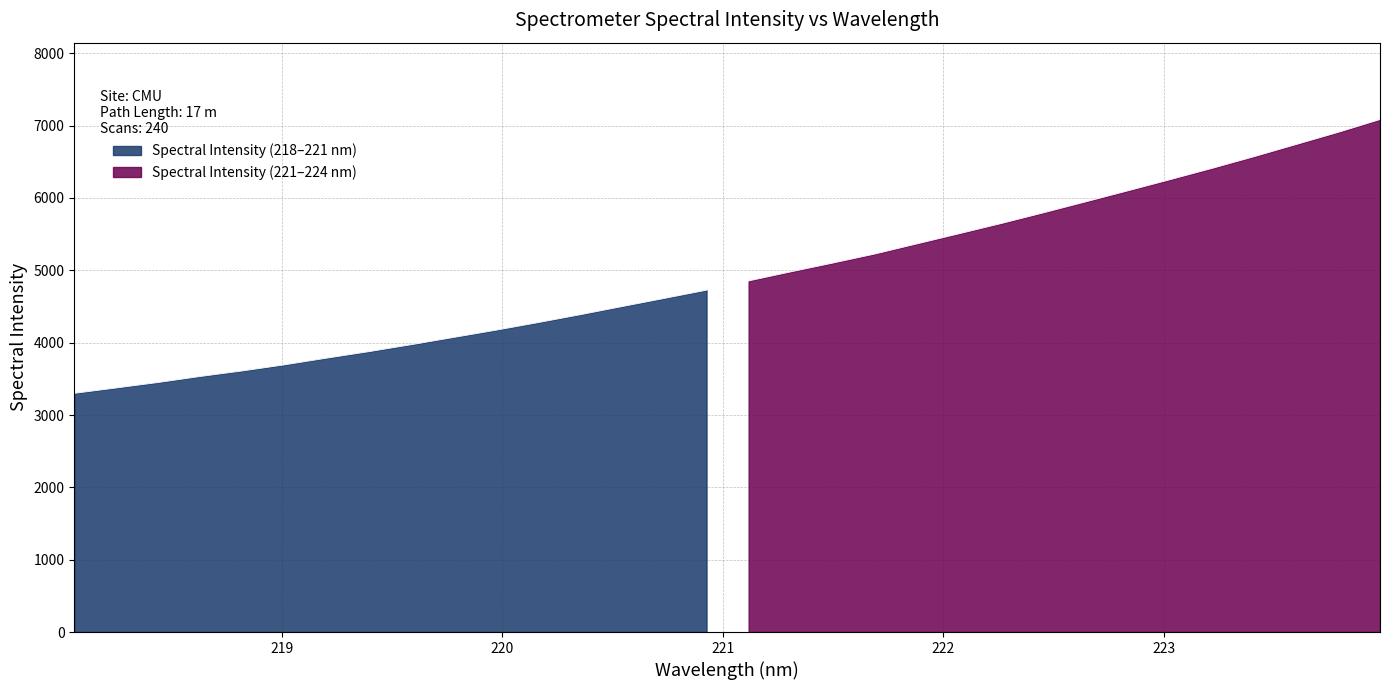

The chart shows a value of 5945.4 at 222.6447. True or false?

True